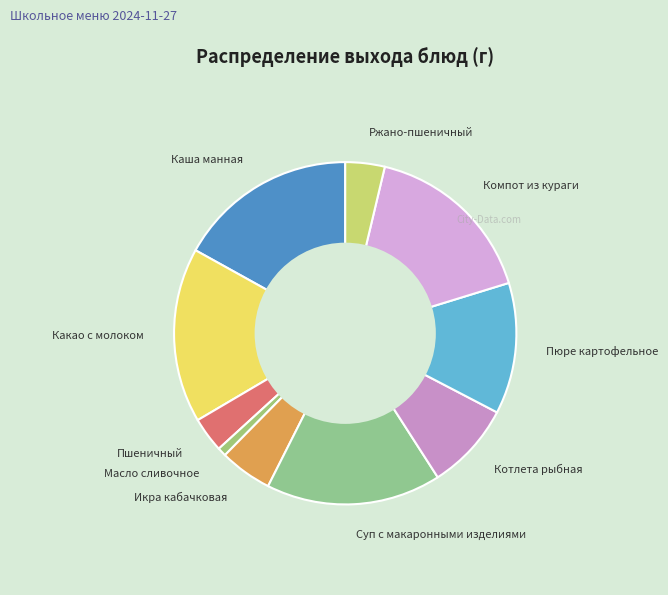

How many segments does this pie chart have?

10